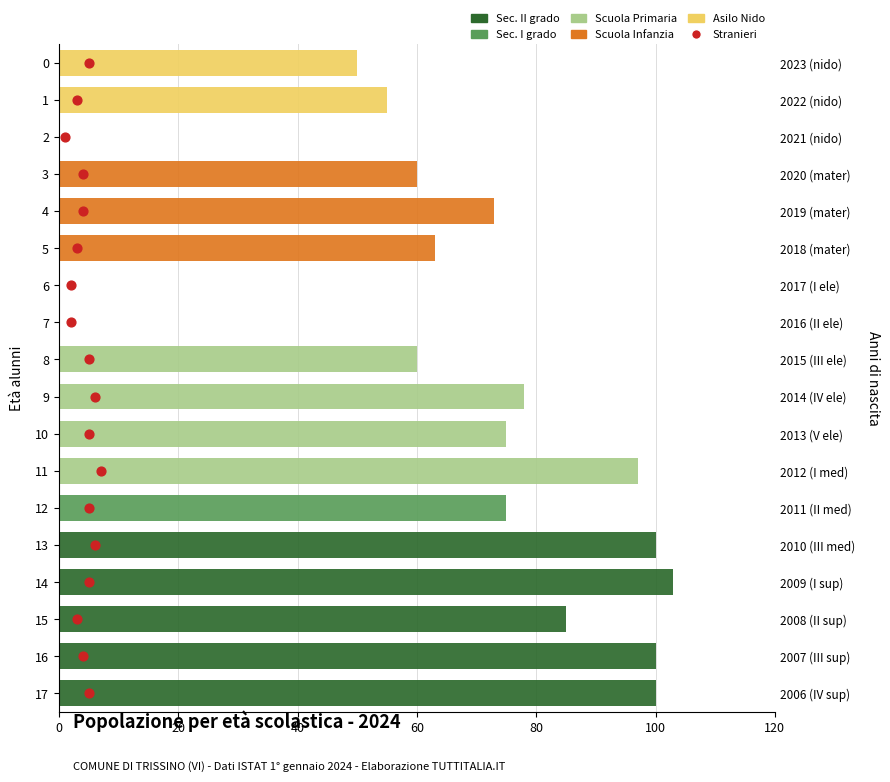

What are all the series names shown in the legend?

Sec. II grado, Sec. I grado, Scuola Primaria, Scuola Infanzia, Asilo Nido, Stranieri